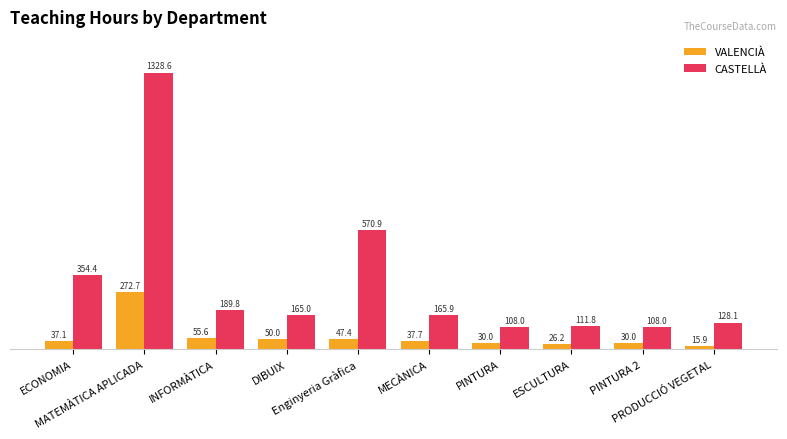

The CASTELLÀ series shows 610.9 at MATEMÀTICA APLICADA. True or false?

False